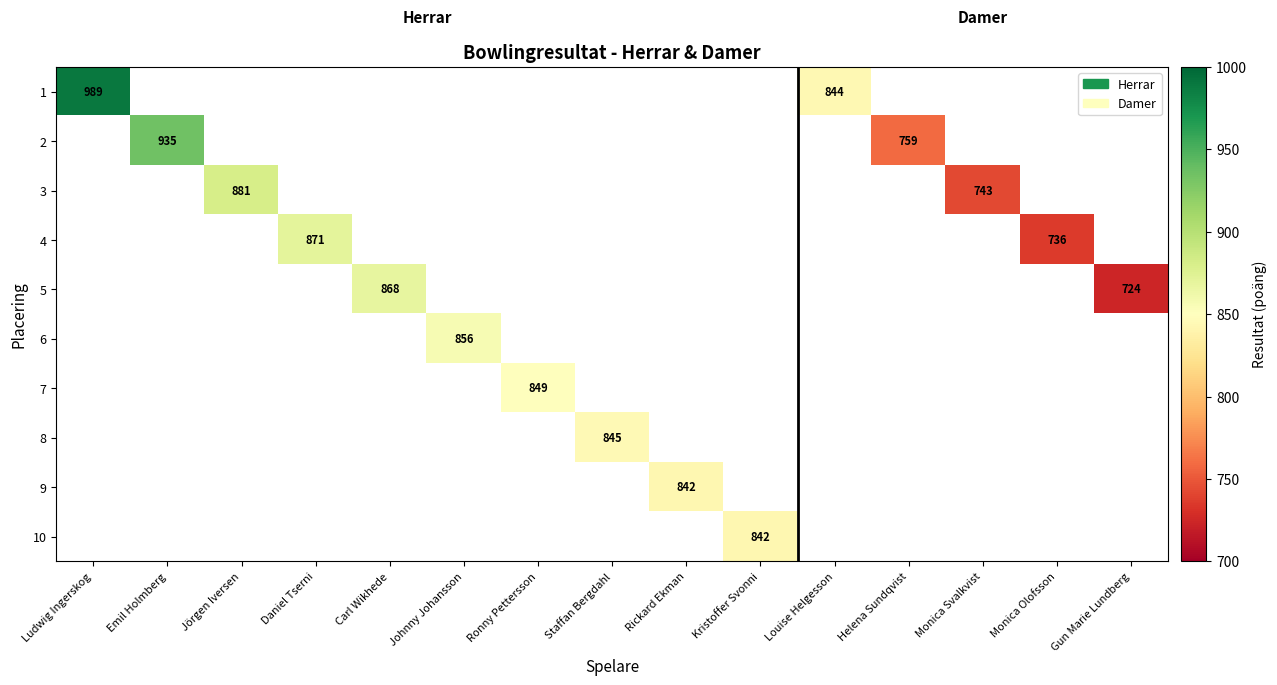

How many positive values does the 7 series have?

1